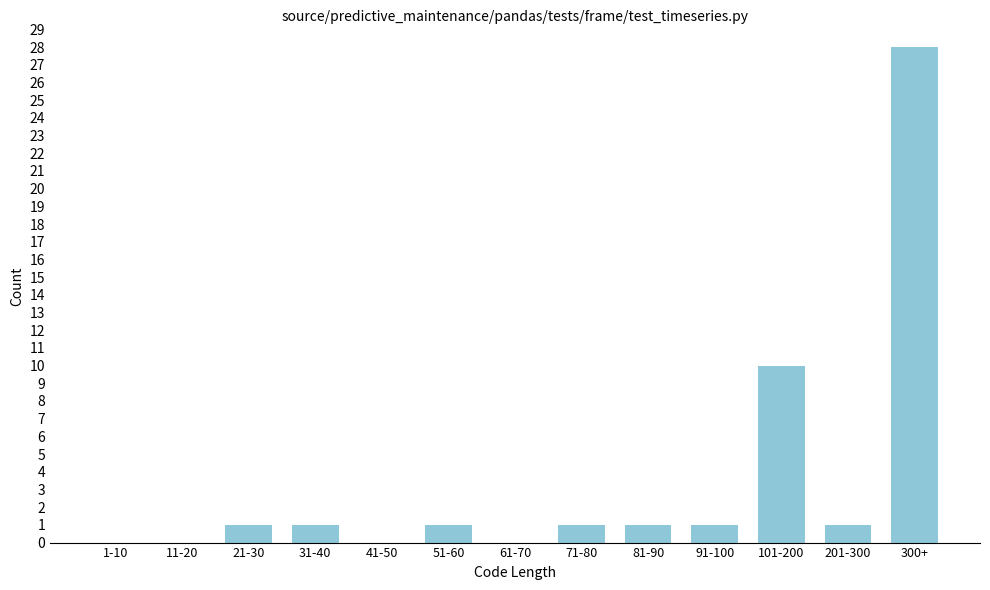

Reading left to right, extract all data points from this chart.

1-10=0	11-20=0	21-30=1	31-40=1	41-50=0	51-60=1	61-70=0	71-80=1	81-90=1	91-100=1	101-200=10	201-300=1	300+=28